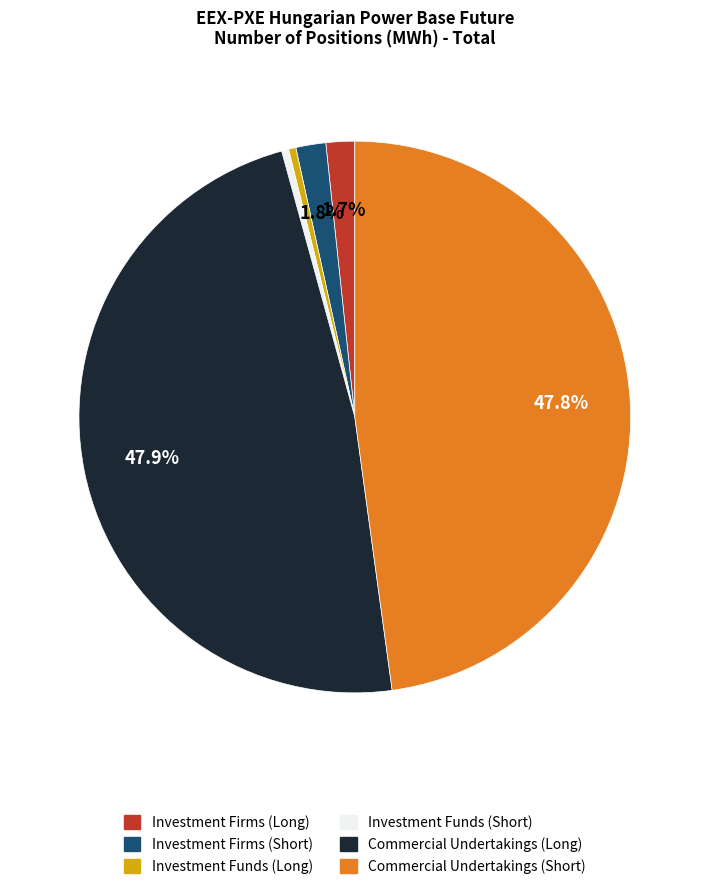

The Commercial Undertakings (Long) slice represents 48% of the pie. True or false?

True